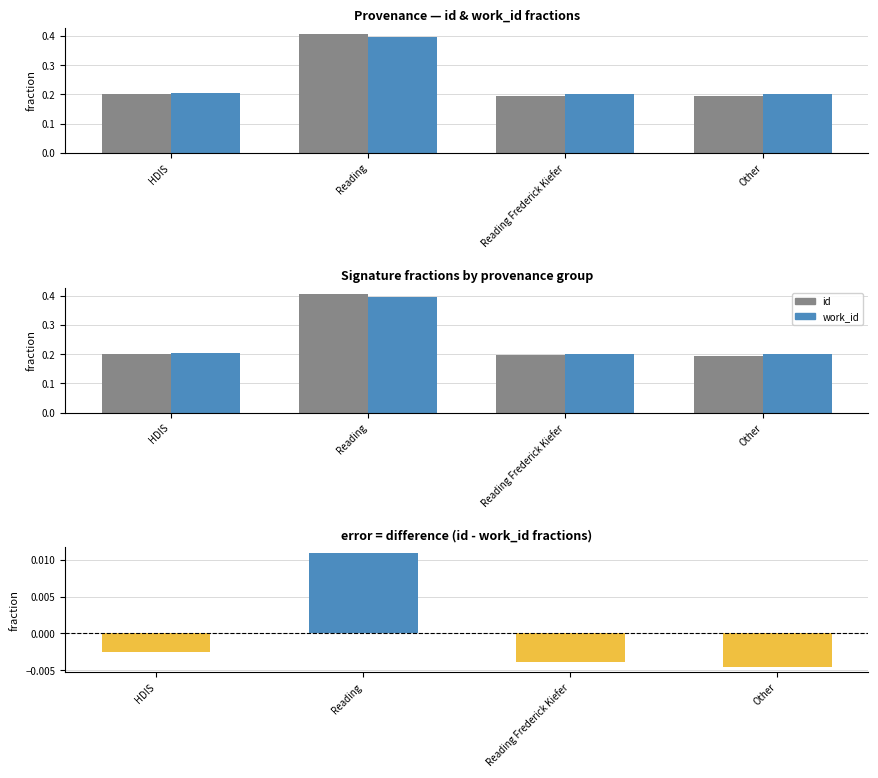

Reading right to left, transcribe all the data shown in this chart.

id: 0.2	0.2	0.4	0.2
work_id: 0.2	0.2	0.4	0.2